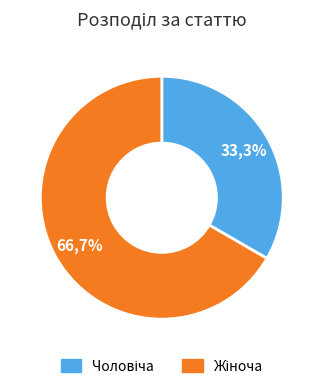

Rank the categories by value from highest to lowest.

Жіноча, Чоловіча